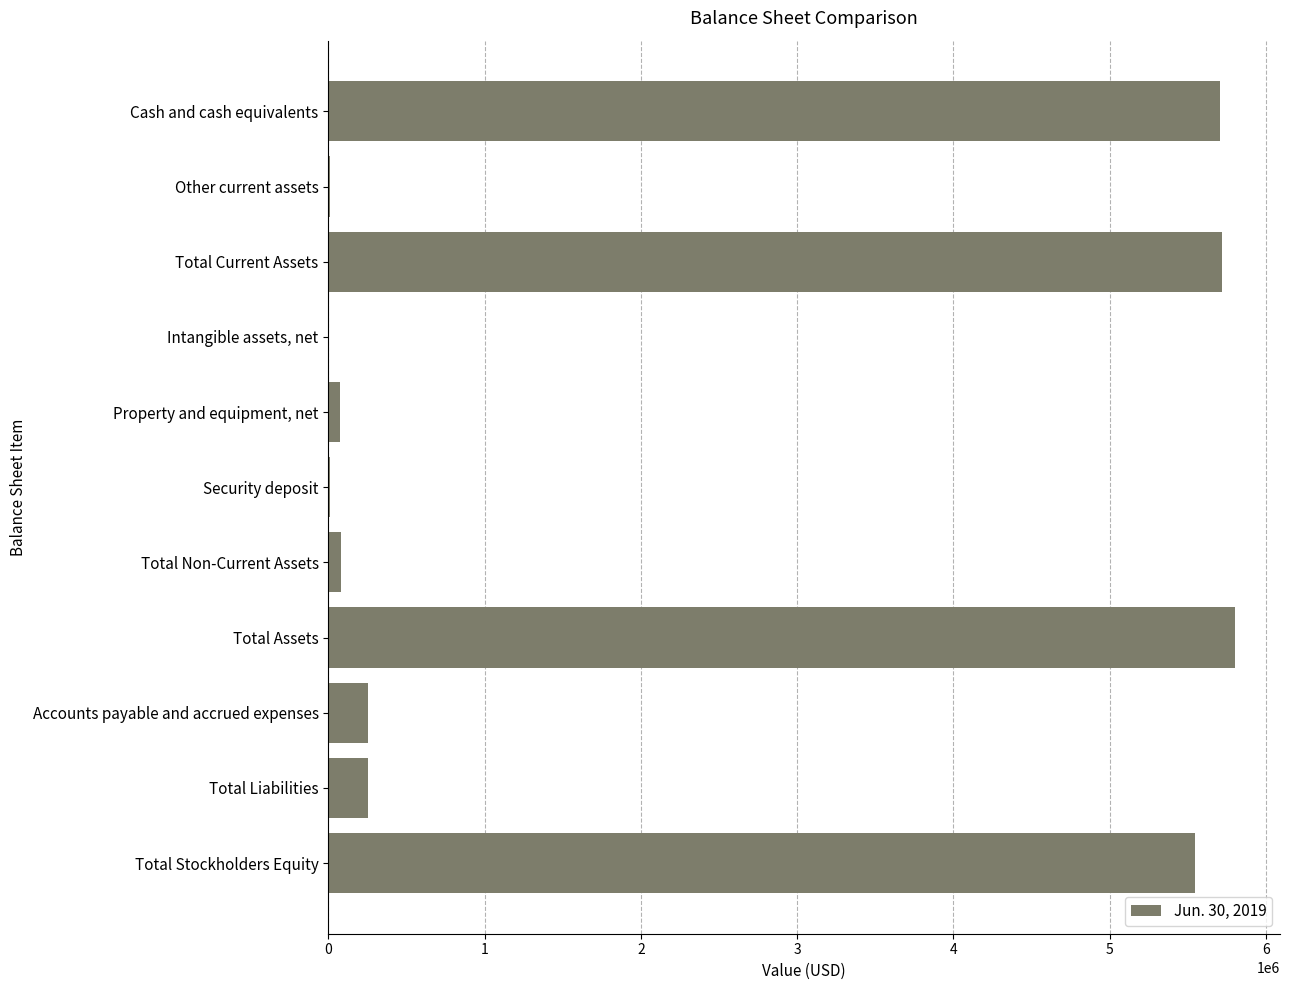

Approximately how many times larger is the value at Total Assets compared to Accounts payable and accrued expenses?

22.9